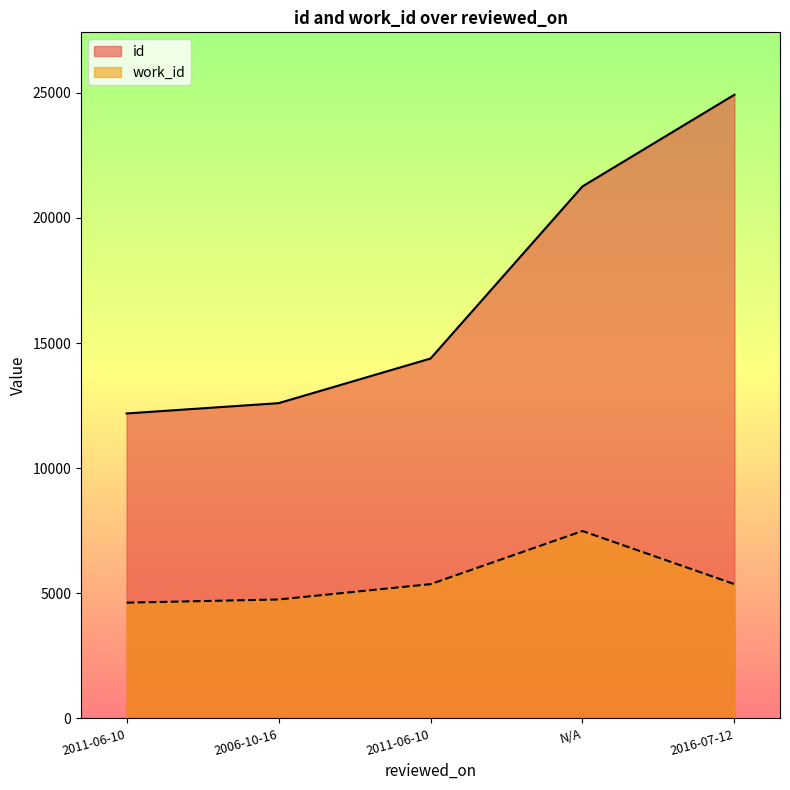

Rank the series by their average value, from lowest to highest.

work_id, id